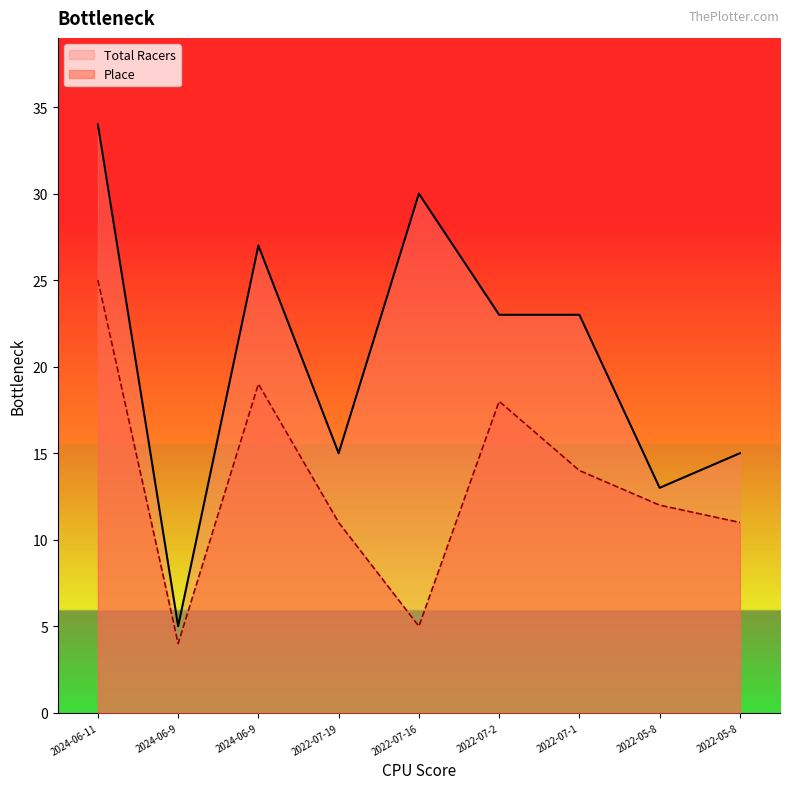

Which series has the largest total across all categories?

Total Racers